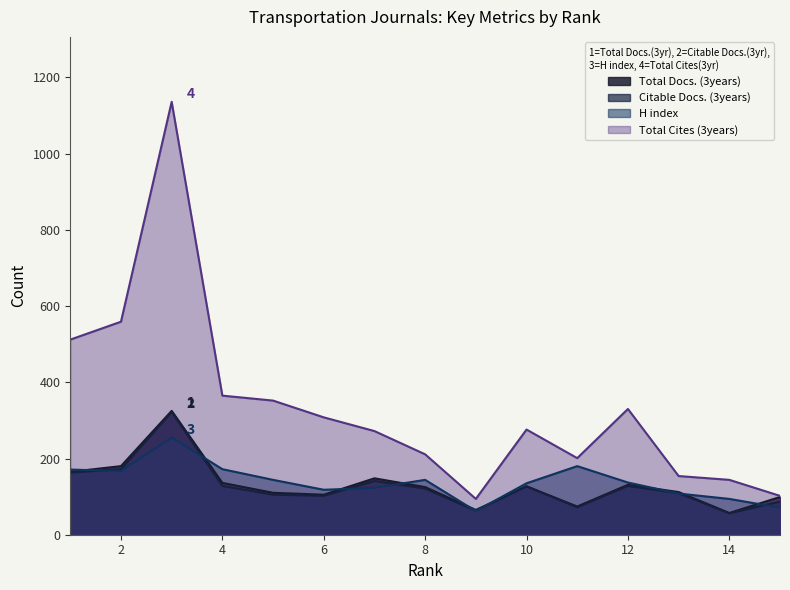

What is the approximate value of Total Cites (3years) at 7, to the nearest 100?

300